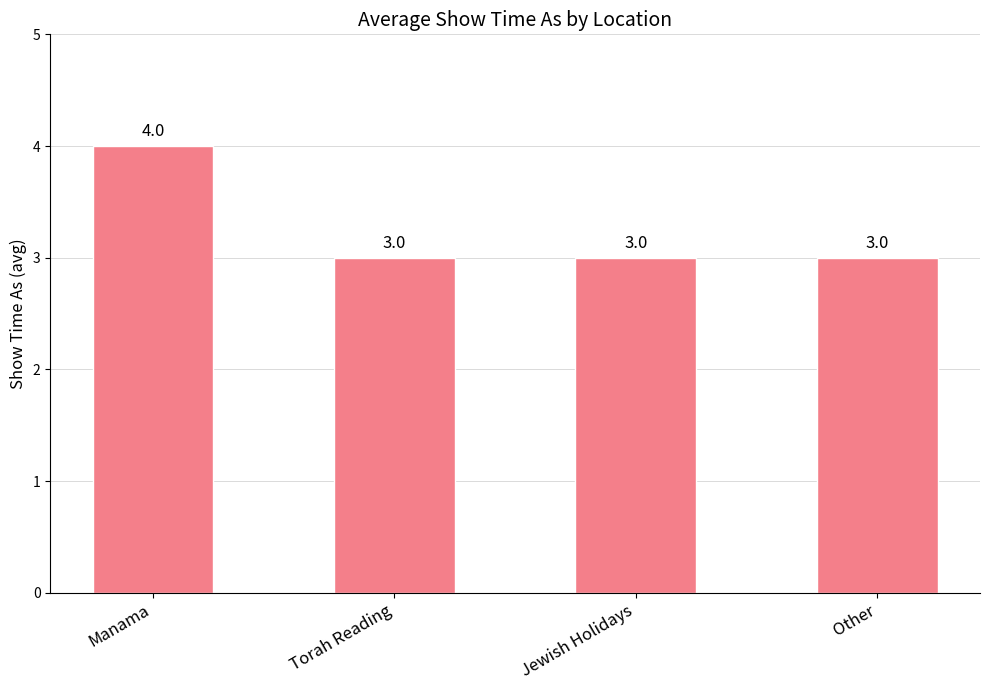

What is the smallest value displayed?

3